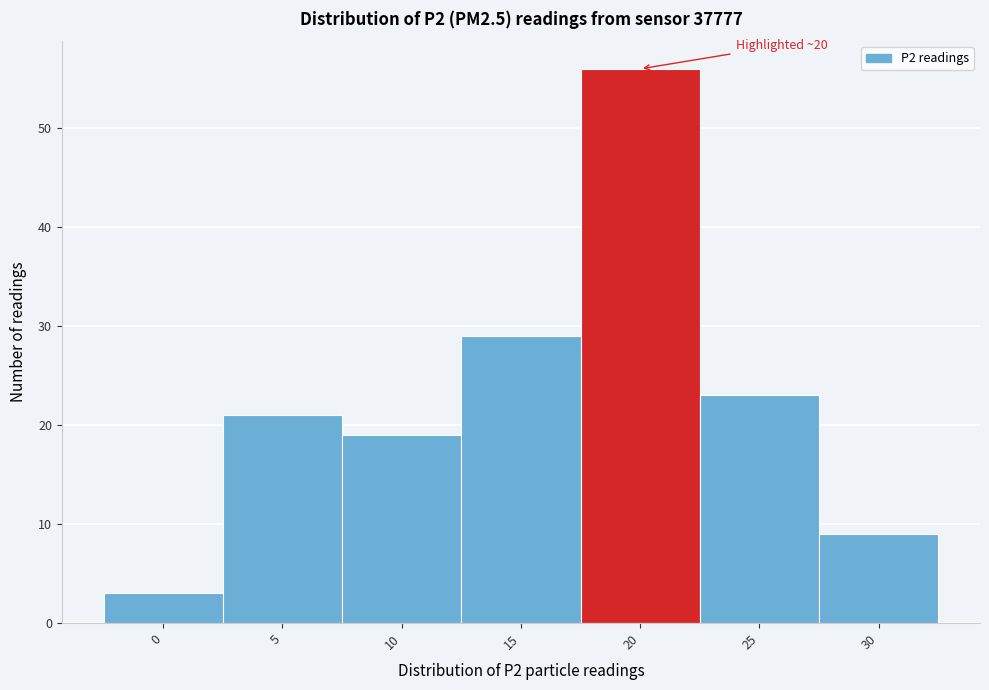

Reading left to right, list all the values displayed in this chart.

3	21	19	29	56	23	9